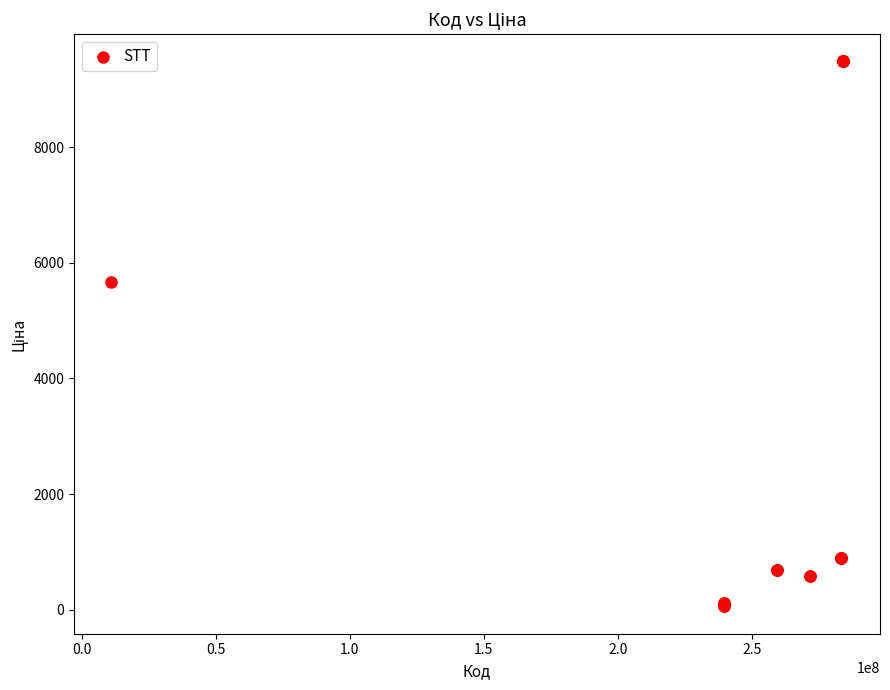

What Y value in the scatter plot is closest to 4768?

5673.8